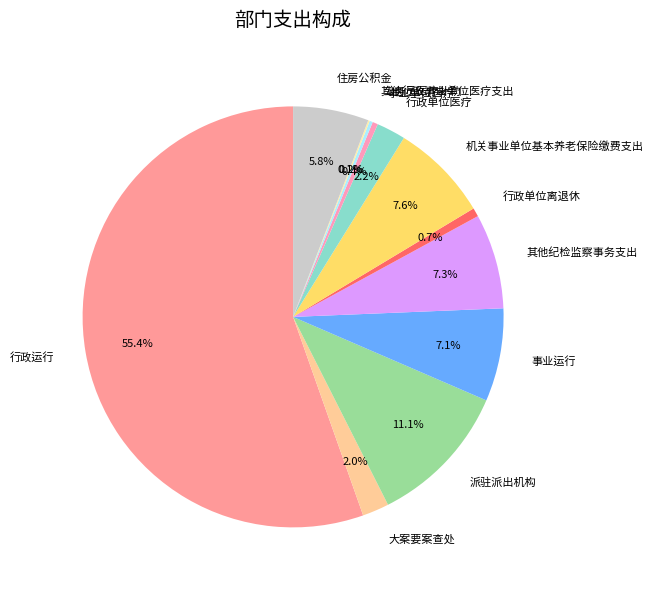

Is there a majority slice in this chart?

Yes